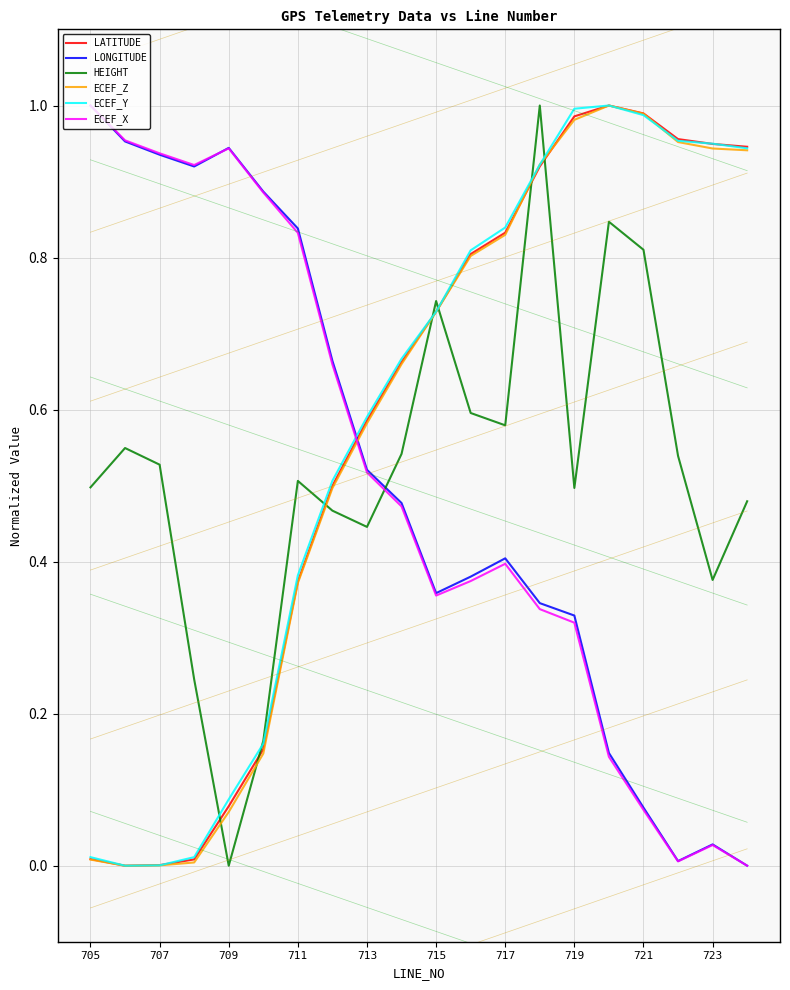

After their last crossing, which series has the higher values: ECEF_Z or LONGITUDE?

ECEF_Z